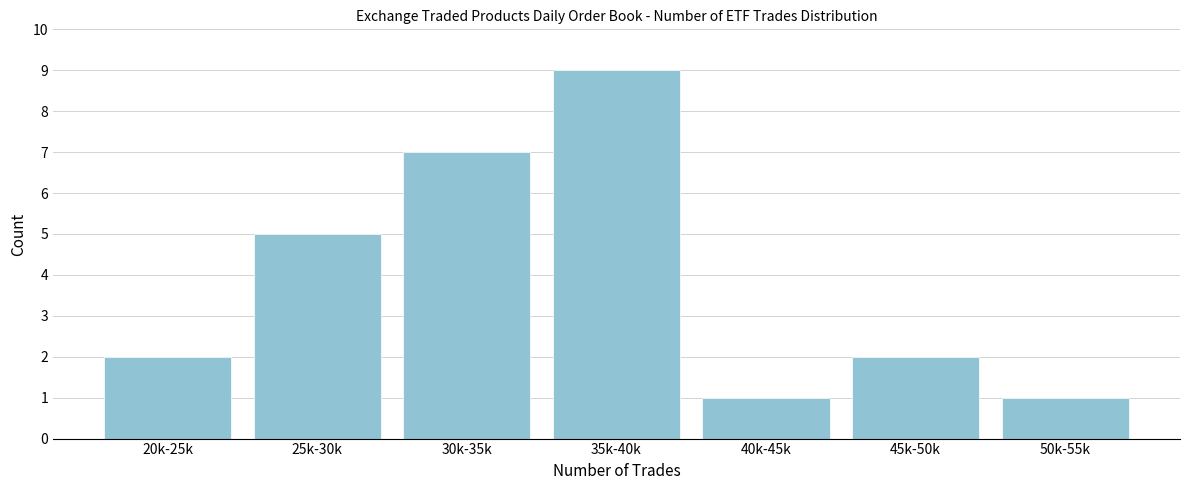

Reading right to left, list all the values displayed in this chart.

50k-55k=1	45k-50k=2	40k-45k=1	35k-40k=9	30k-35k=7	25k-30k=5	20k-25k=2